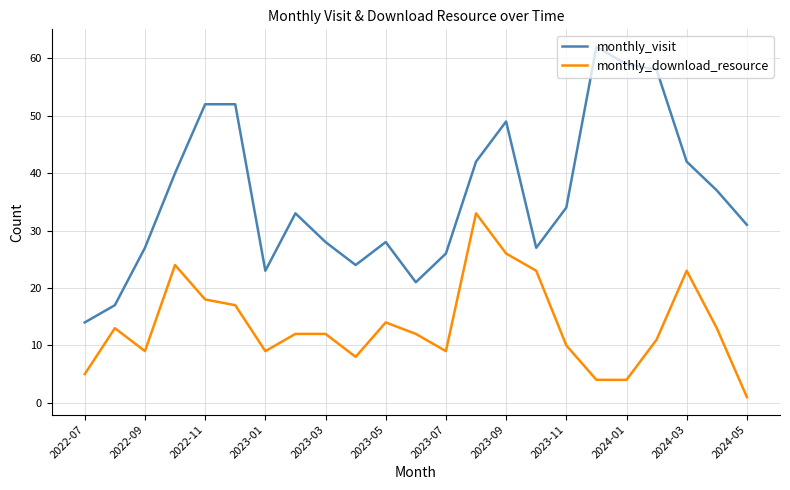

True or false: monthly_visit has more than 2 interior local peaks.

True